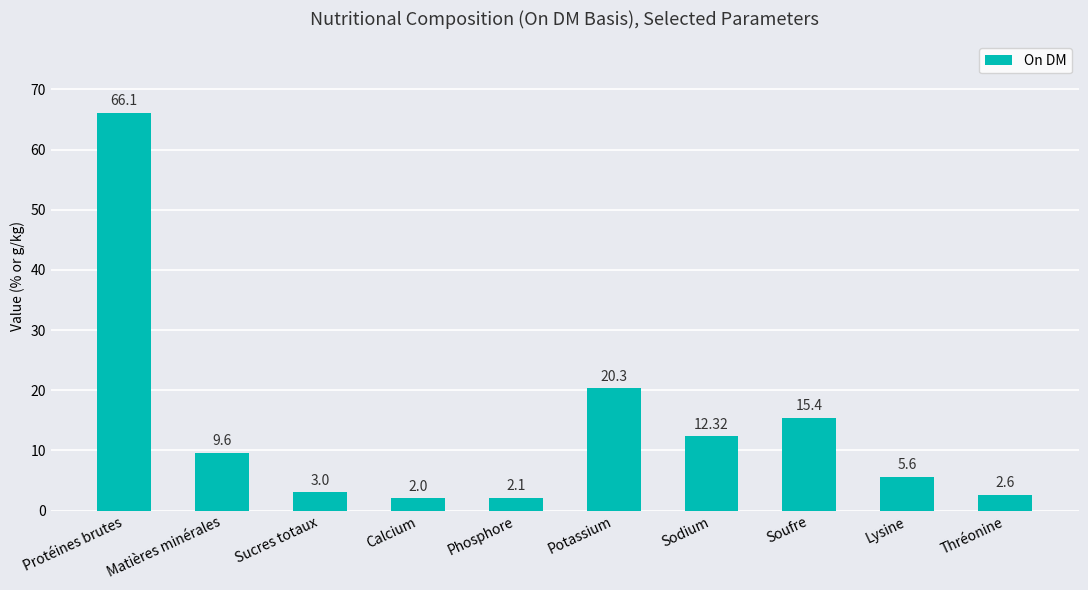

At which category does the chart reach its peak across all series?

Protéines brutes